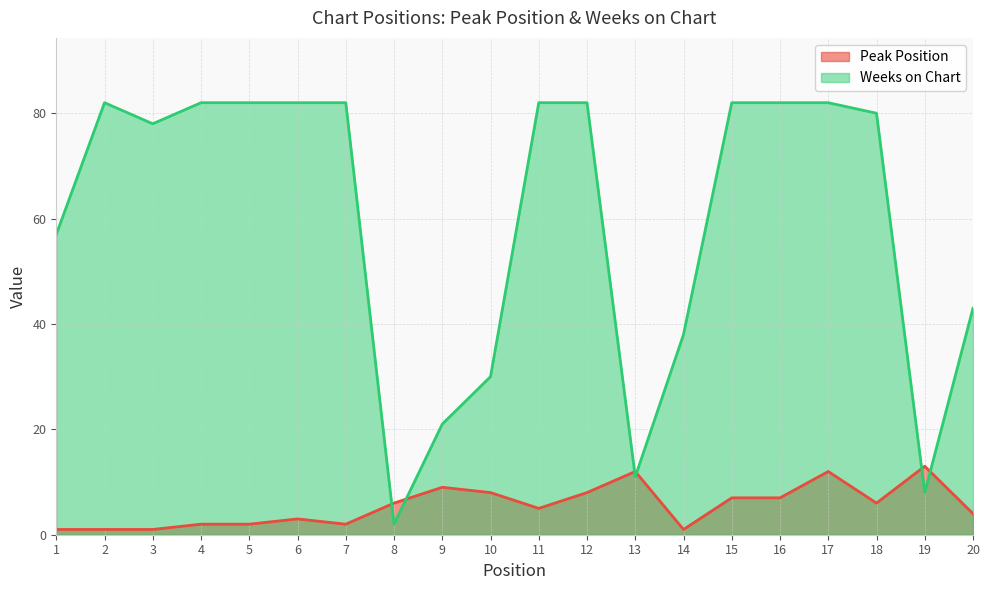

At which category does the chart reach its peak across all series?

2